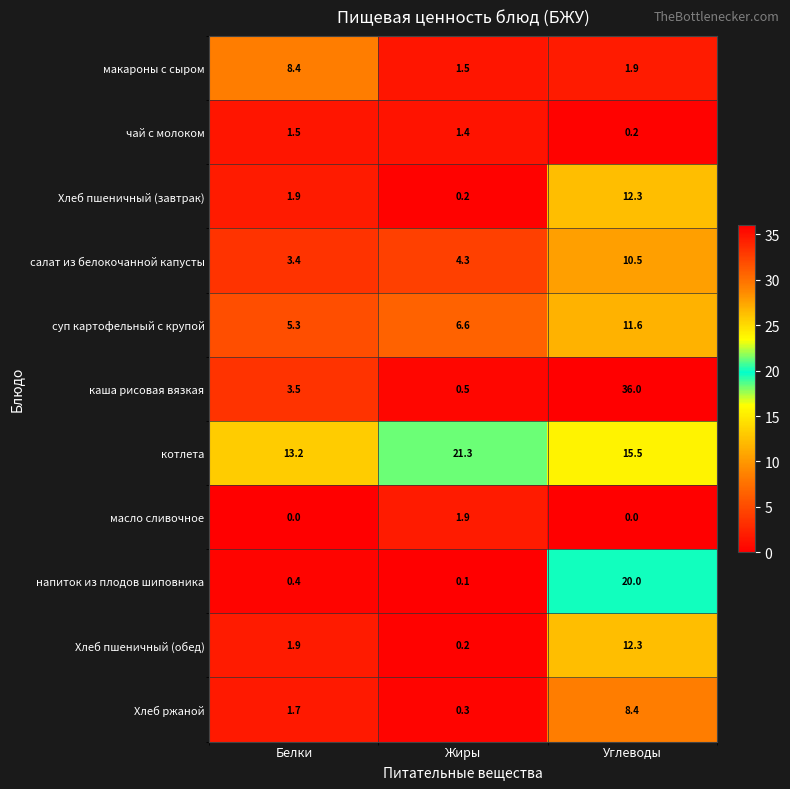

List the labels in order of напиток из плодов шиповника value, smallest first.

Жиры, Белки, Углеводы